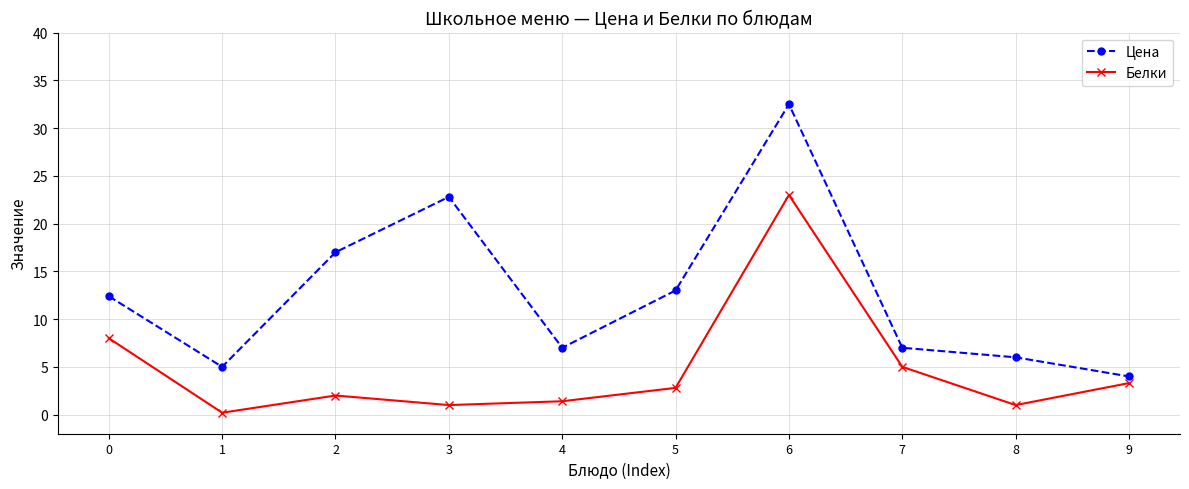

True or false: Цена and Белки intersect in this chart.

False